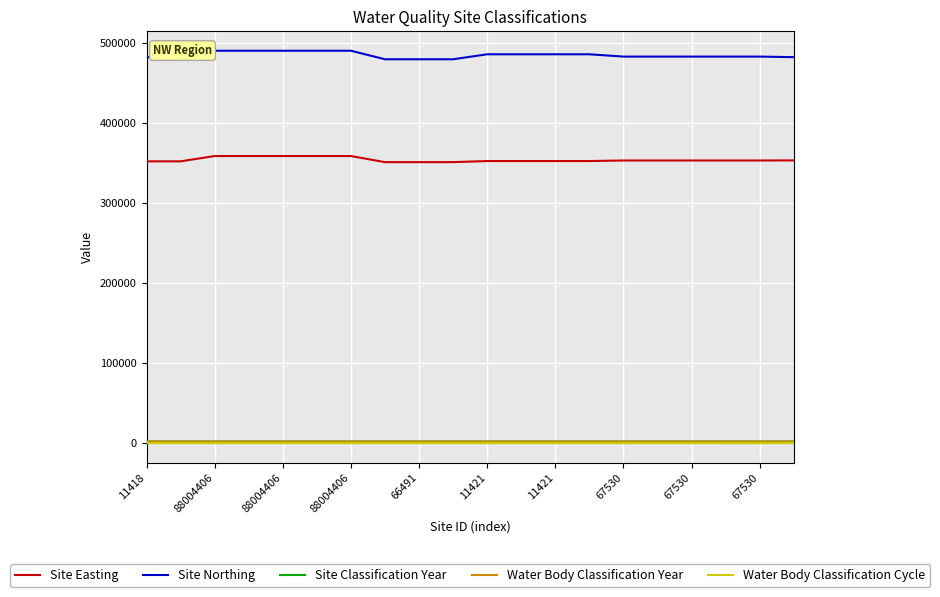

Does the chart display data point markers on the line(s)?

No